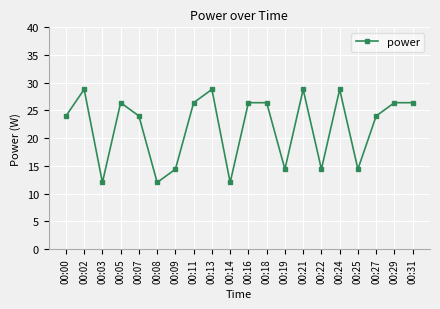

Where is the first local maximum?

00:02